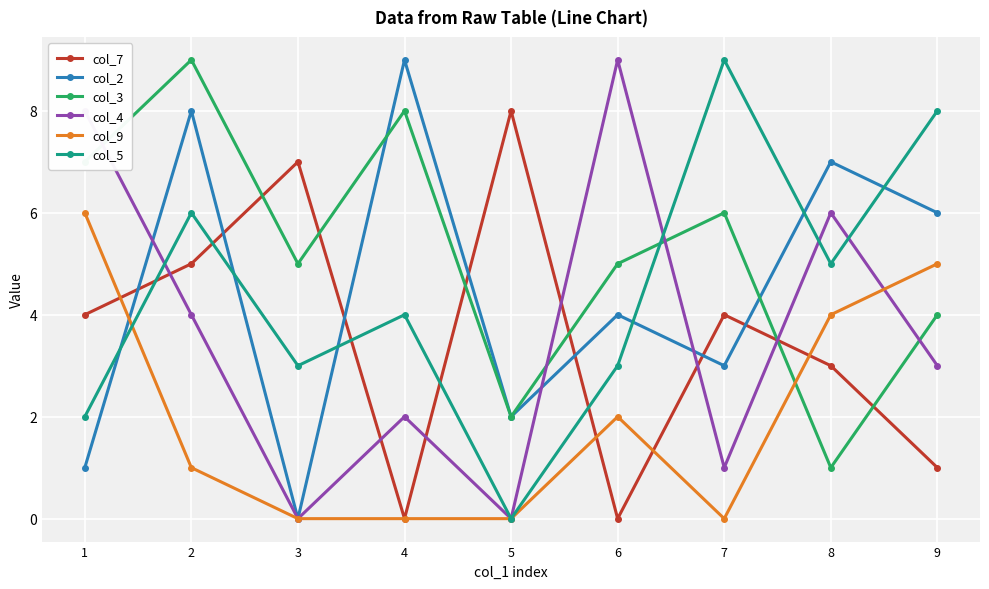

True or false: col_3 has a value of 10 at 7.

False